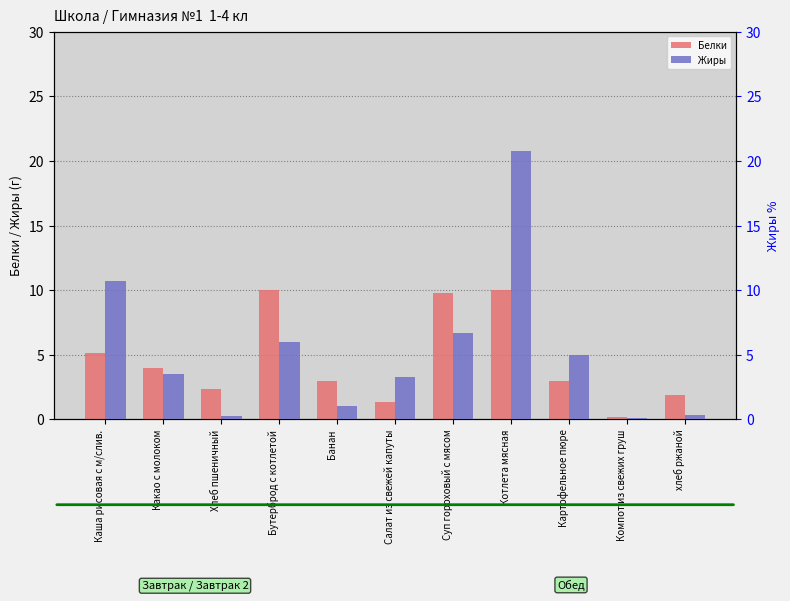

What is the label of the 7th bar from the left?

Суп гороховый с мясом